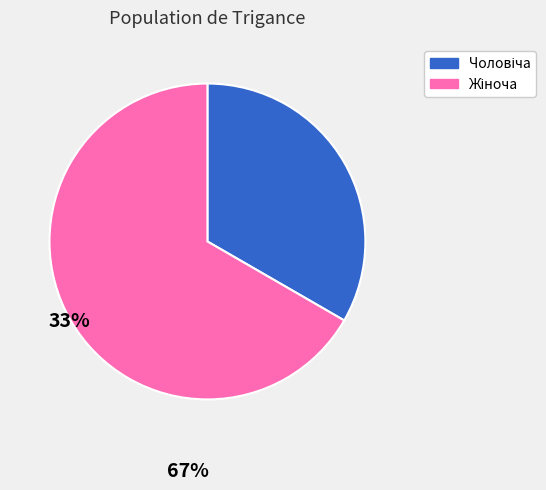

Is it true that Жіноча is 67% of the pie?

True